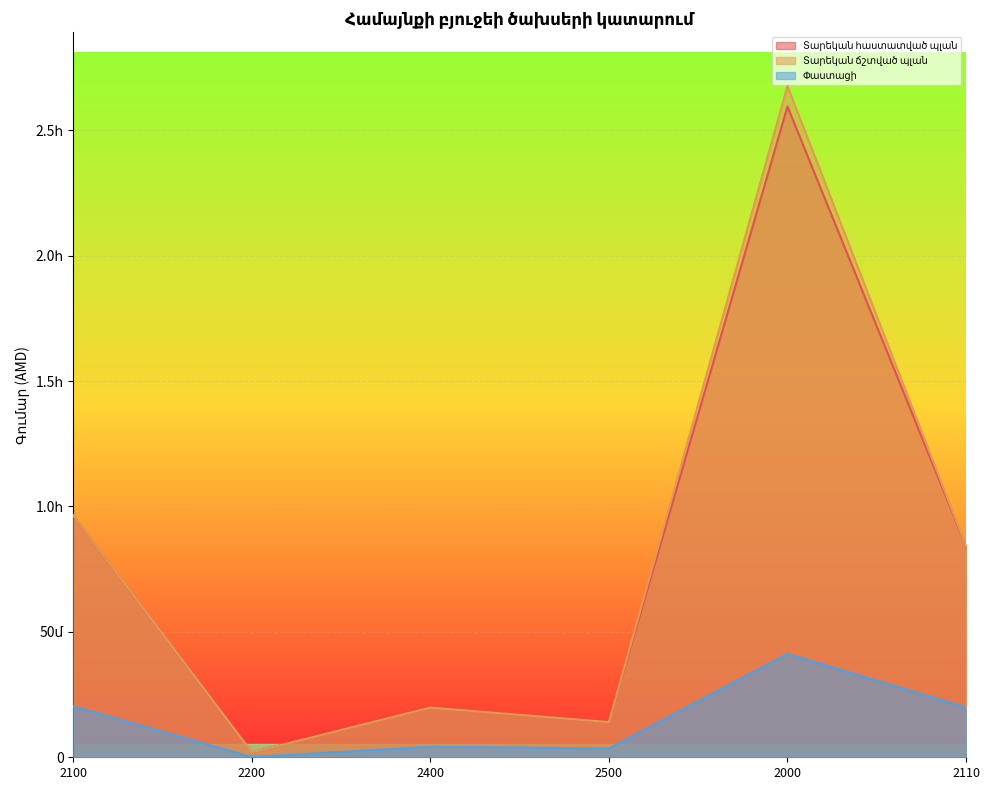

What is the approximate value of Տարեկան ճշտված պլան at 2200?

1955000.0